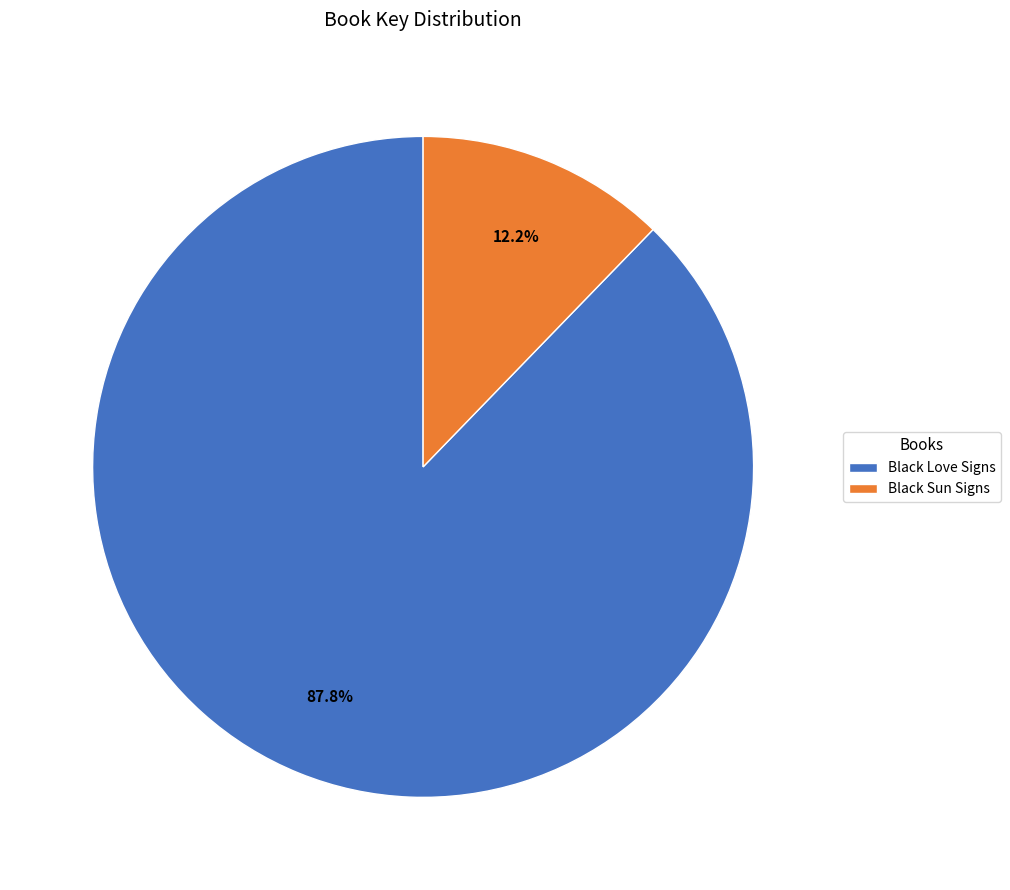

What is the largest slice in the pie chart?

Black Love Signs